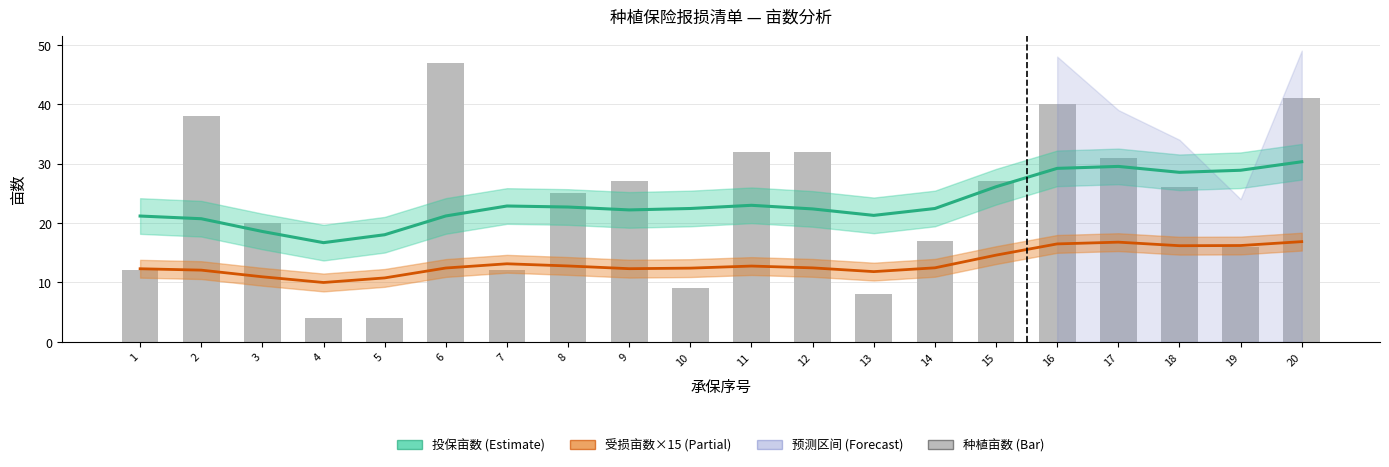

What is the value of the 受损亩数 (×15) bar at the 3rd from the left?

10.9